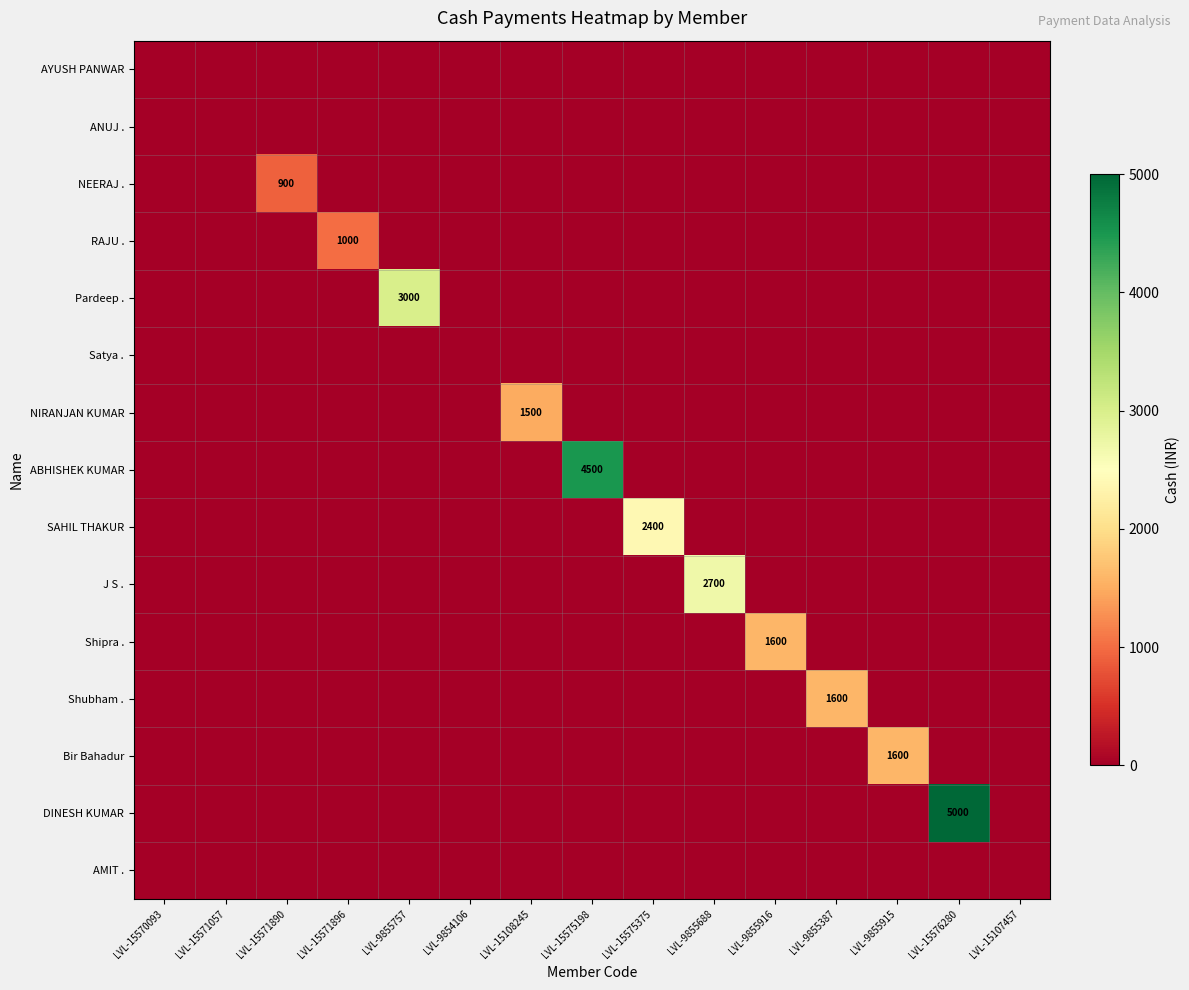

Which series has the largest total across all categories?

DINESH KUMAR